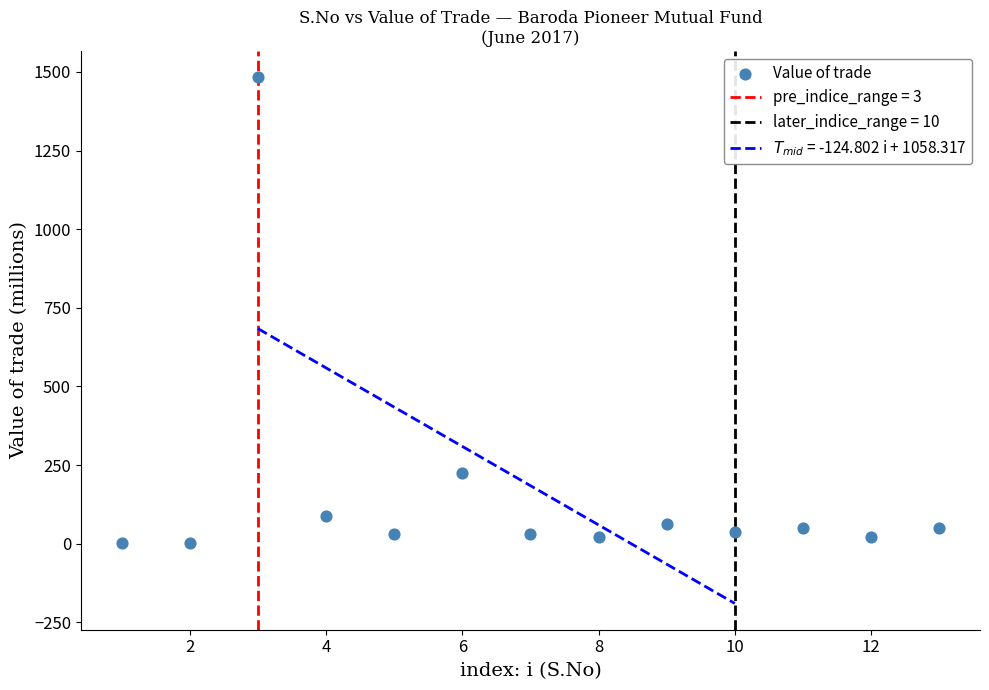

What Y value in the scatter plot is closest to 742?

226.4